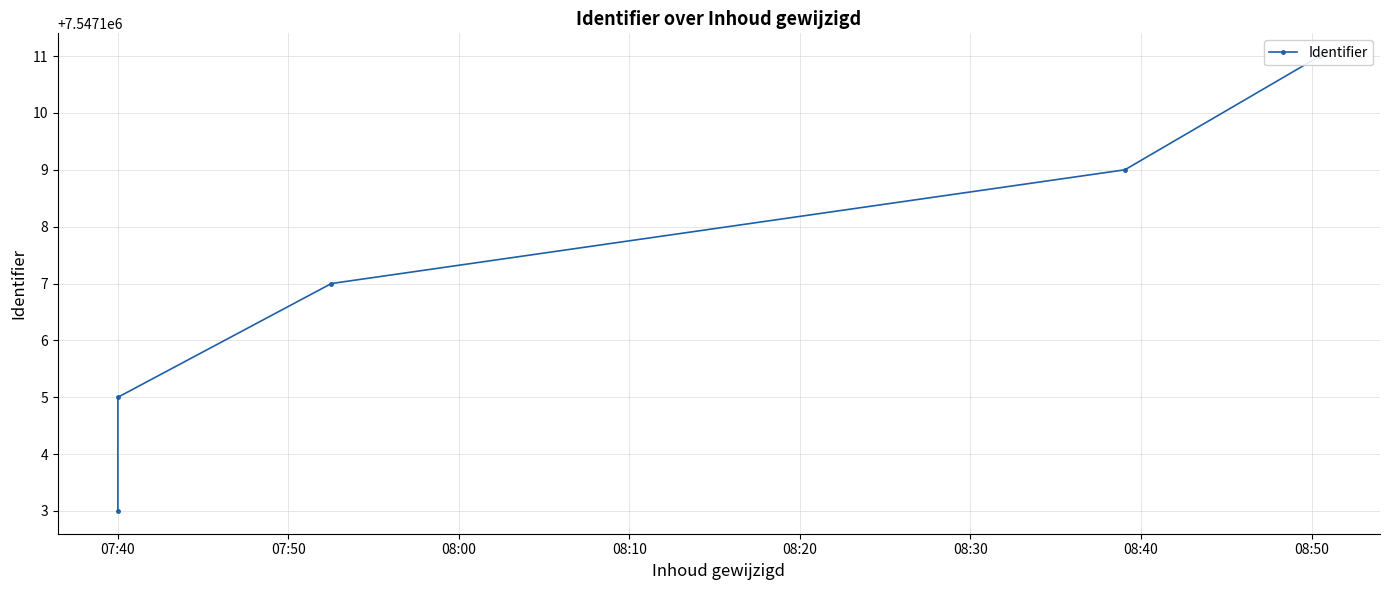

What is the sum of the values at 08:10 and 07:40?

15094212